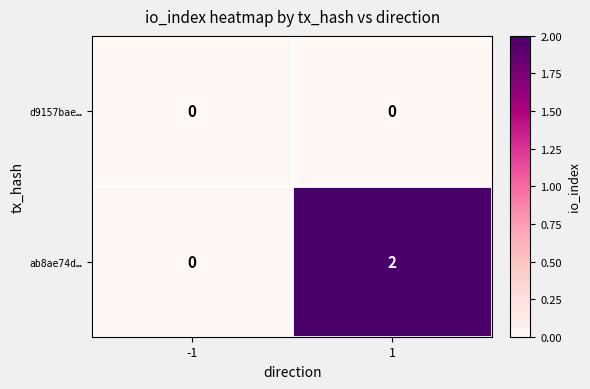

Which series has the widest spread of values?

ab8ae74d…